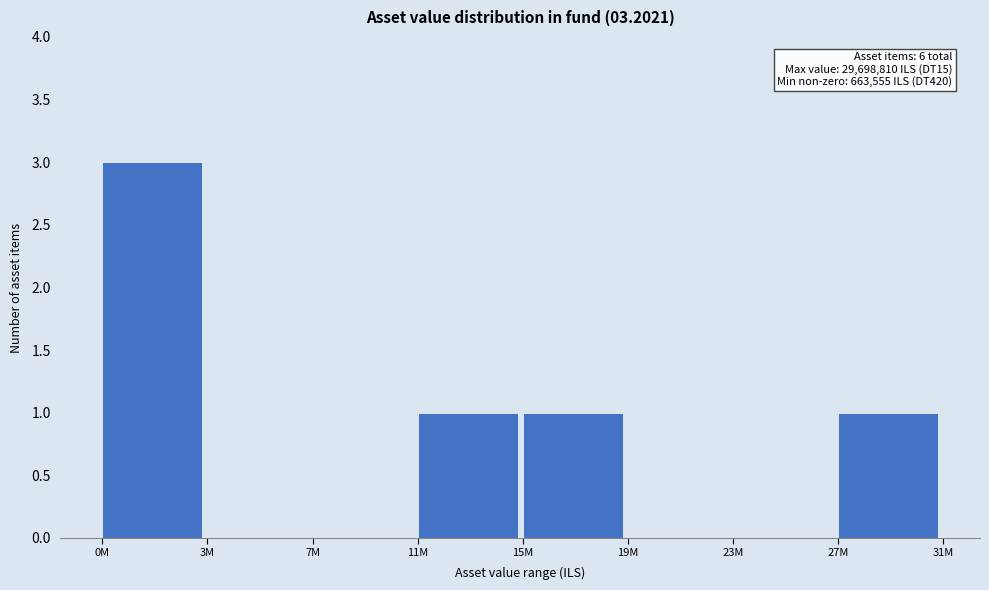

Reading right to left, extract all data points from this chart.

27M=1	23M=0	19M=0	15M=1	11M=1	7M=0	3M=0	0M=3